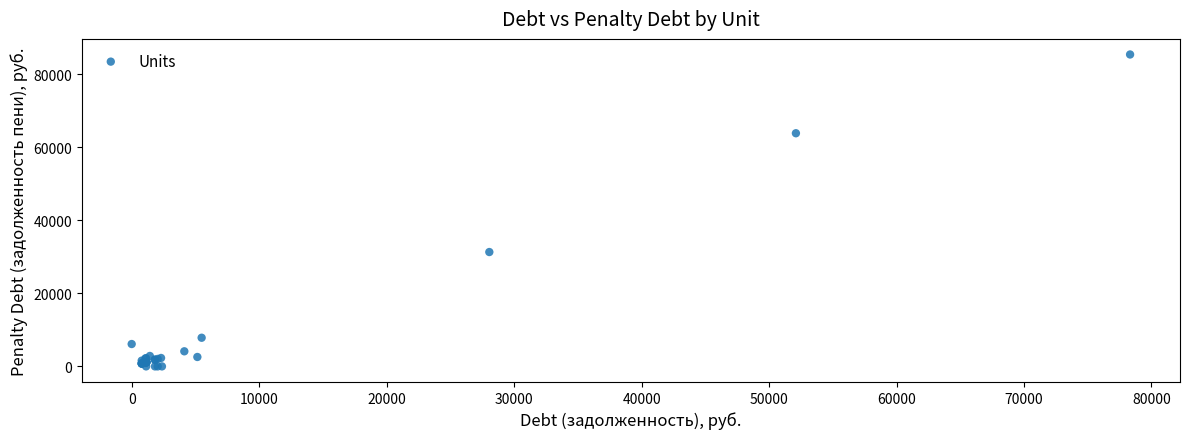

What Y value in the scatter plot is closest to 42679?

31295.8